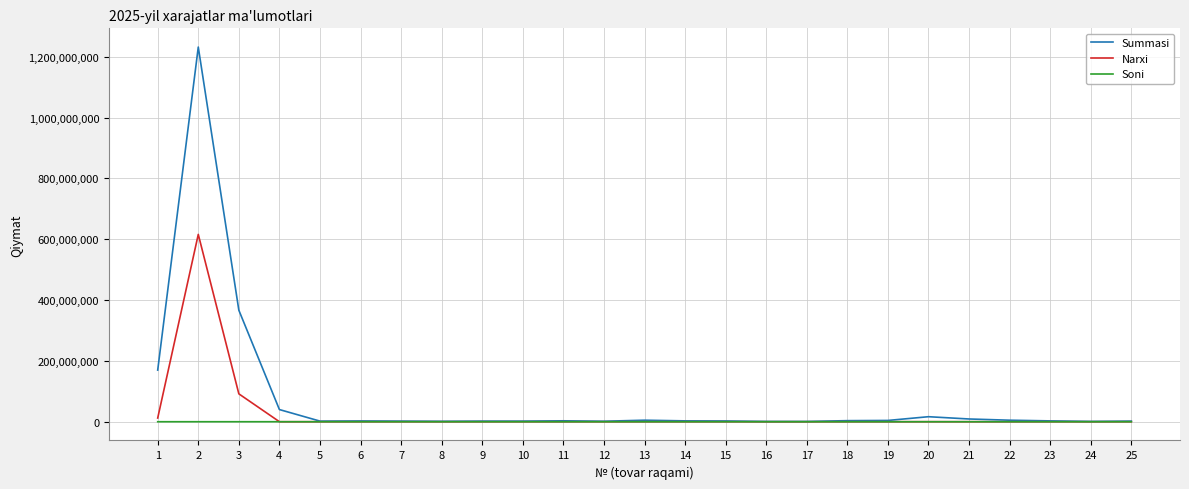

Is it true that Narxi equals 12128040 at 1?

True